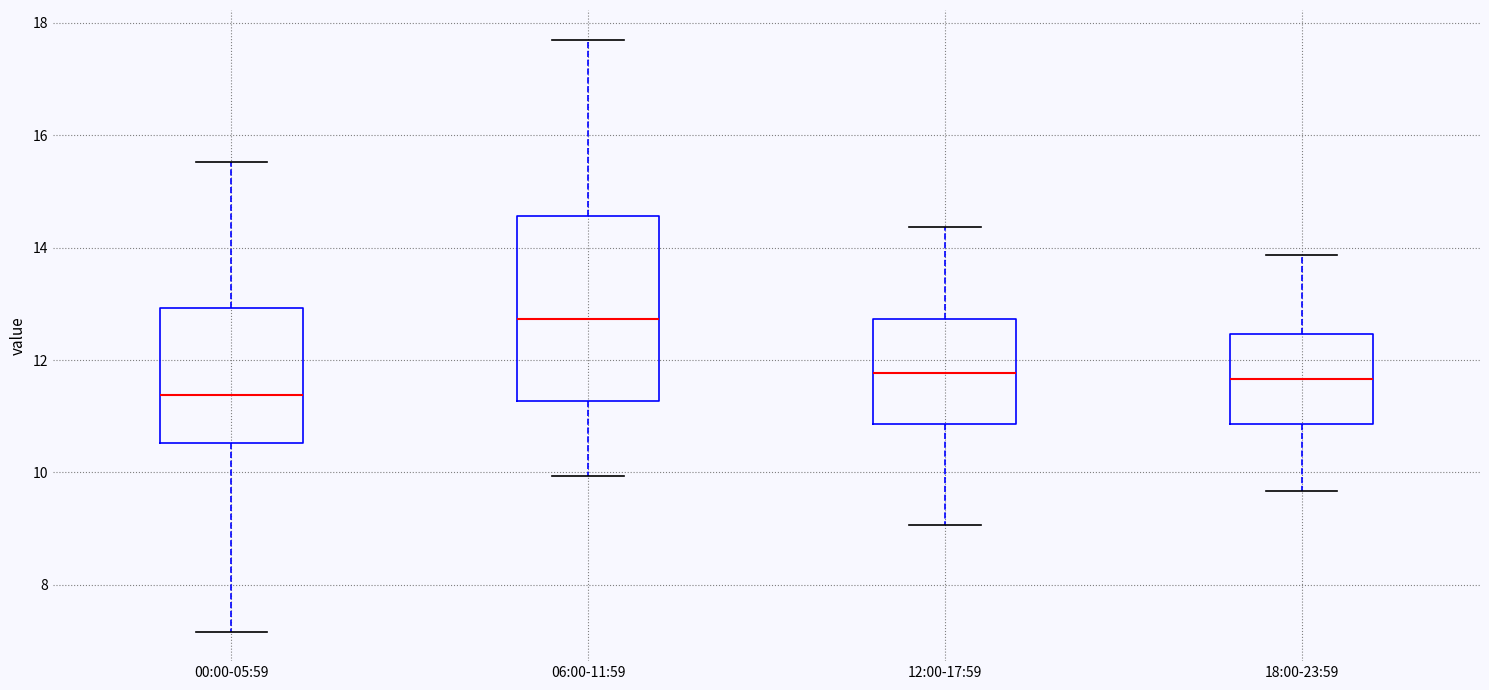

Reading left to right, read every box against the y-axis: the position of its median line, the range the box covers, and the ends of its whiskers. The values are not printed on the chart, so give them approximately, as read against the axis.

00:00-05:59: median 11.4, box 10.6 to 13.0, whiskers 7.2 to 15.6
06:00-11:59: median 12.8, box 11.2 to 14.6, whiskers 10.0 to 17.8
12:00-17:59: median 11.8, box 10.8 to 12.8, whiskers 9.0 to 14.4
18:00-23:59: median 11.6, box 10.8 to 12.4, whiskers 9.6 to 13.8